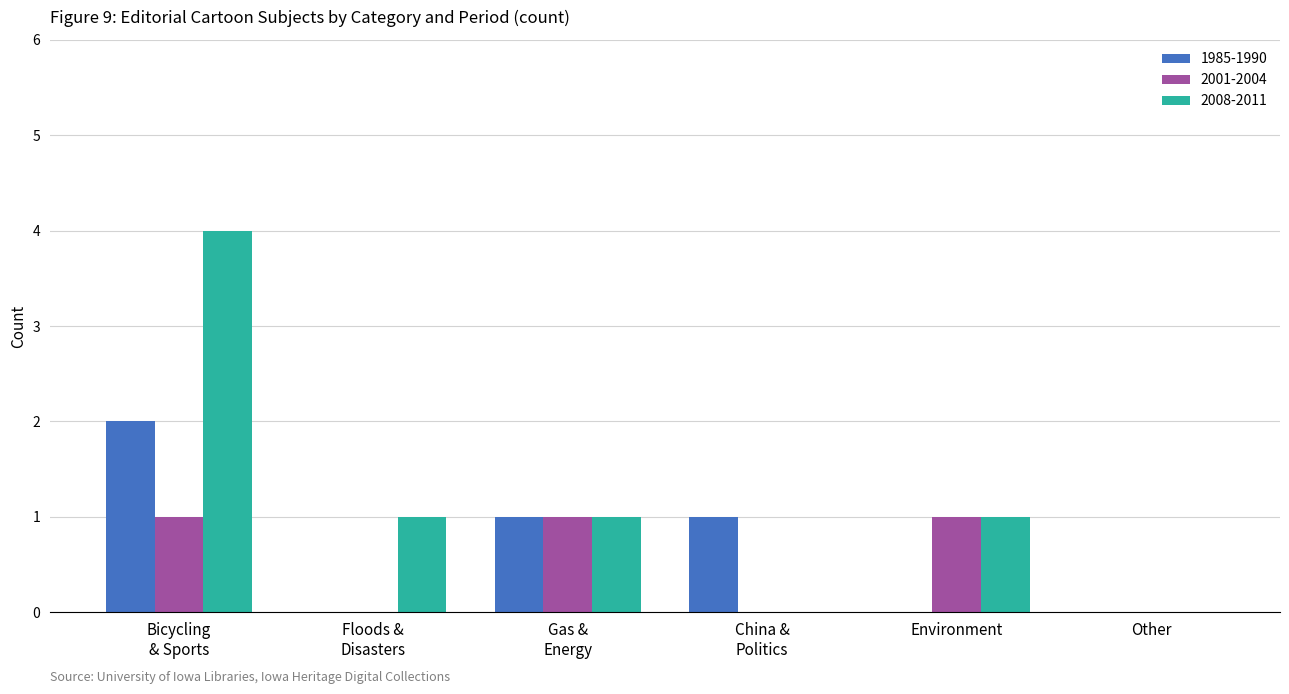

What is the maximum value shown in the chart?

4